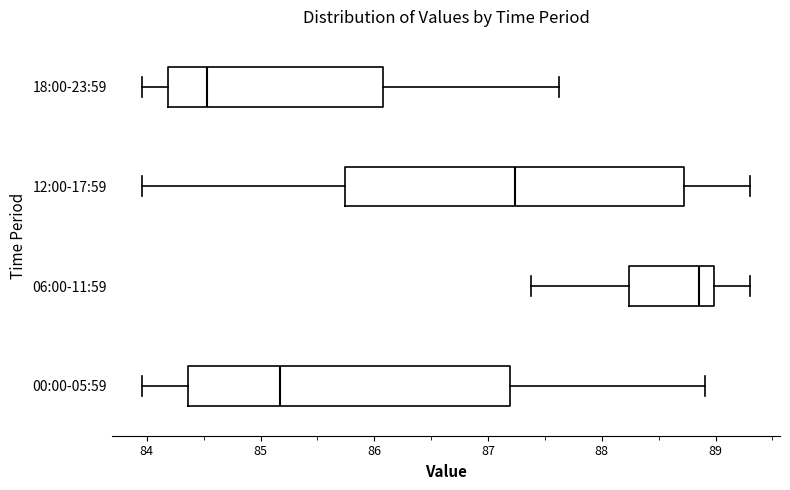

Which box is the widest, from its left edge to its right edge?

12:00-17:59